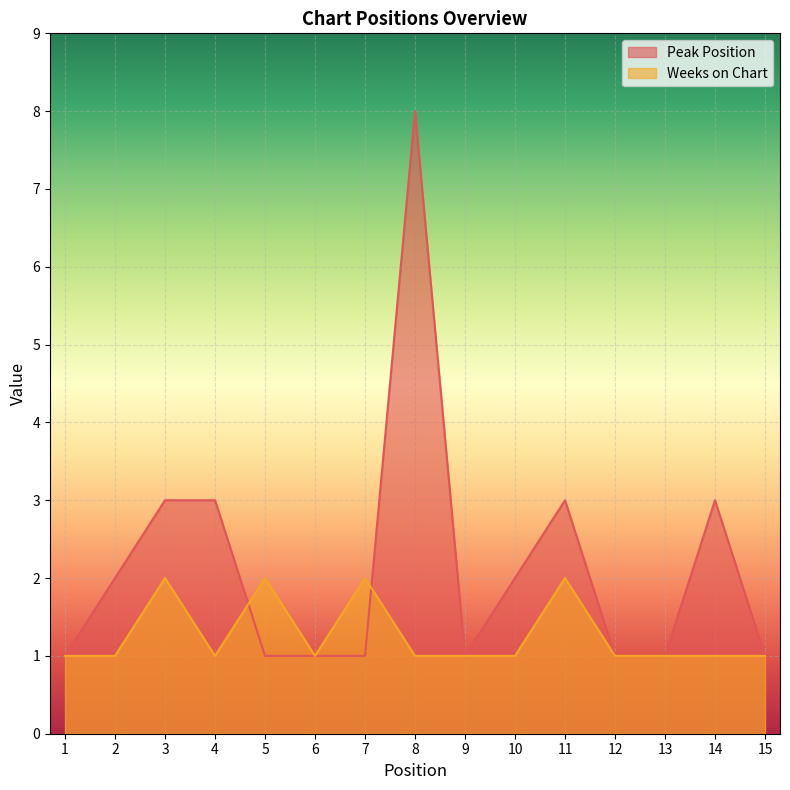

True or false: Peak Position and Weeks on Chart cross at least once.

True